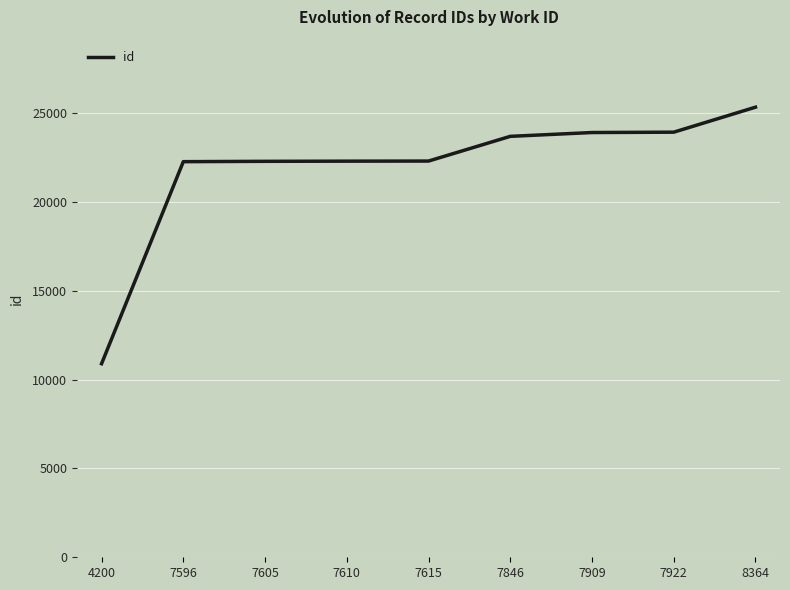

Does the chart have visible grid lines?

Yes